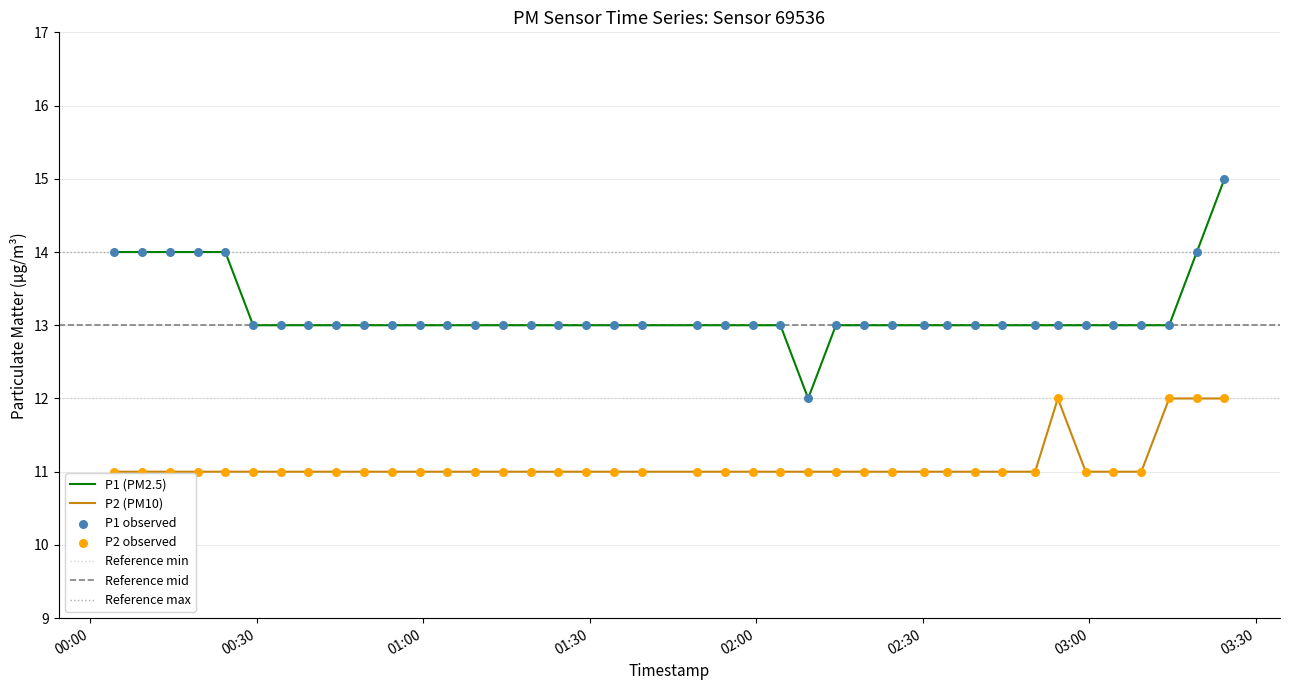

At how many categories does at least one series exceed 14?

1